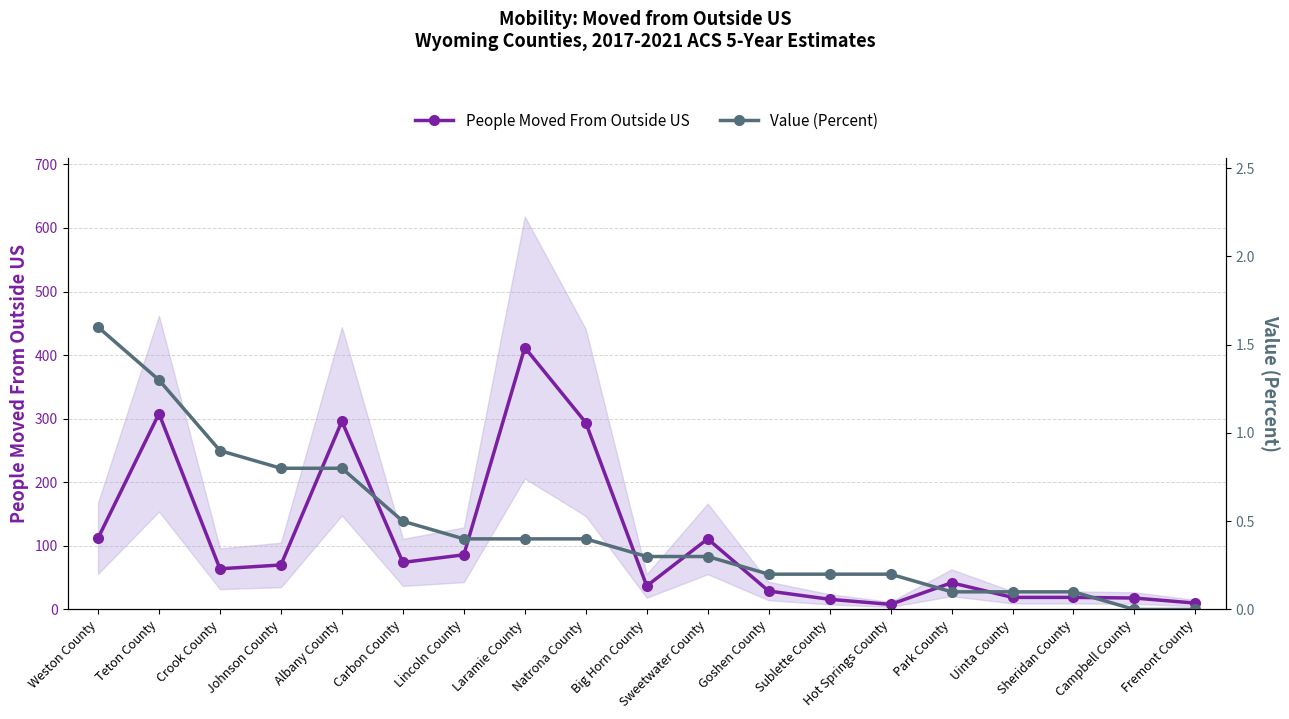

What is the maximum value for People Moved From Outside US?

412